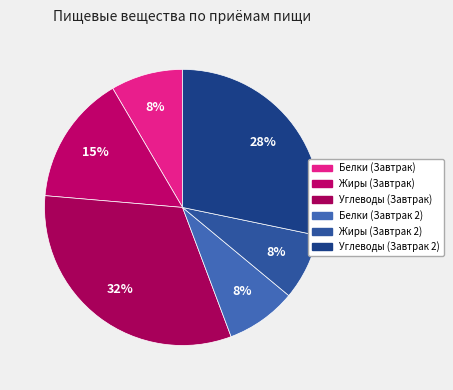

How many slices are in this pie chart?

6